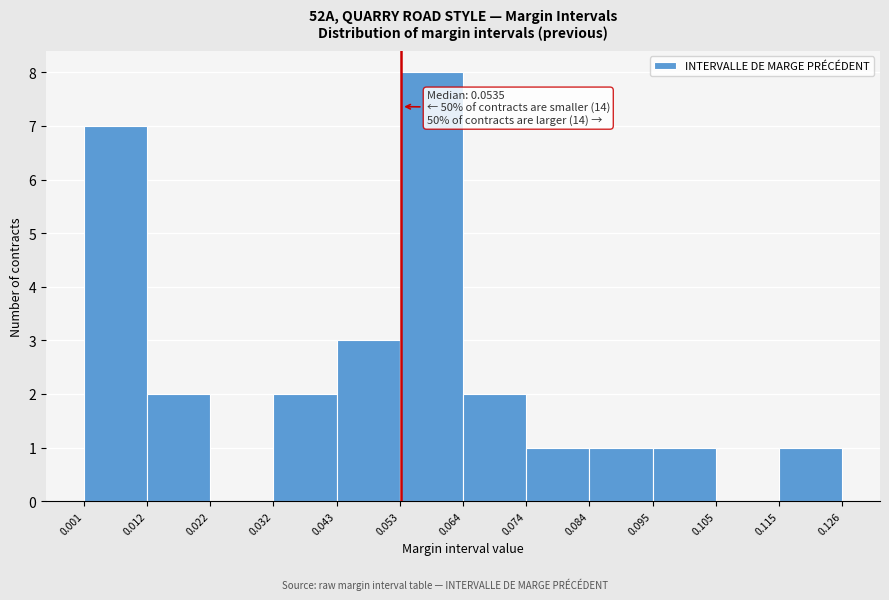

Which range on the x-axis has the tallest bar?

0.053 to 0.064